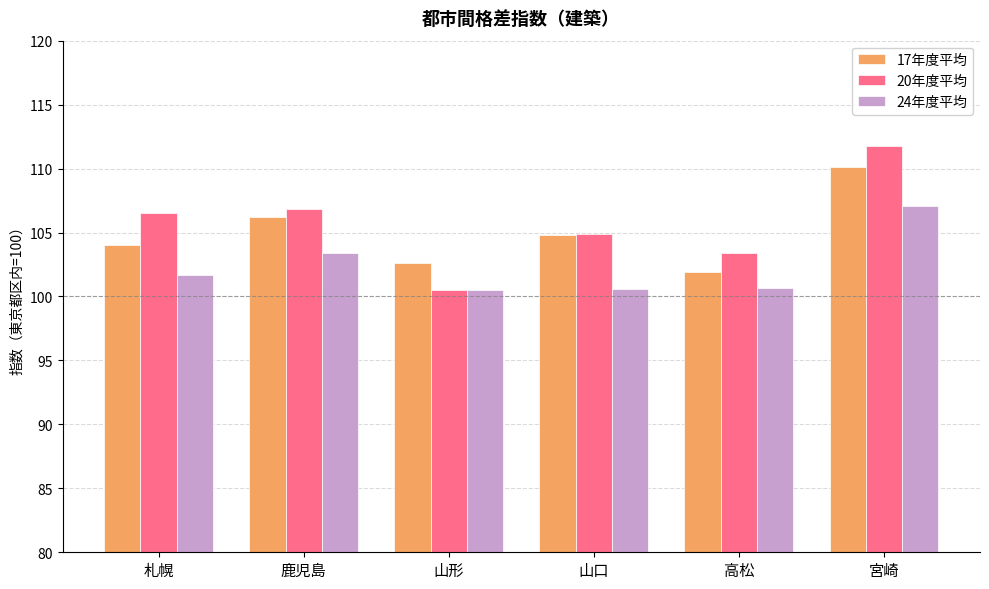

What is the difference between the second highest and second lowest values in the 20年度平均 series?

3.4